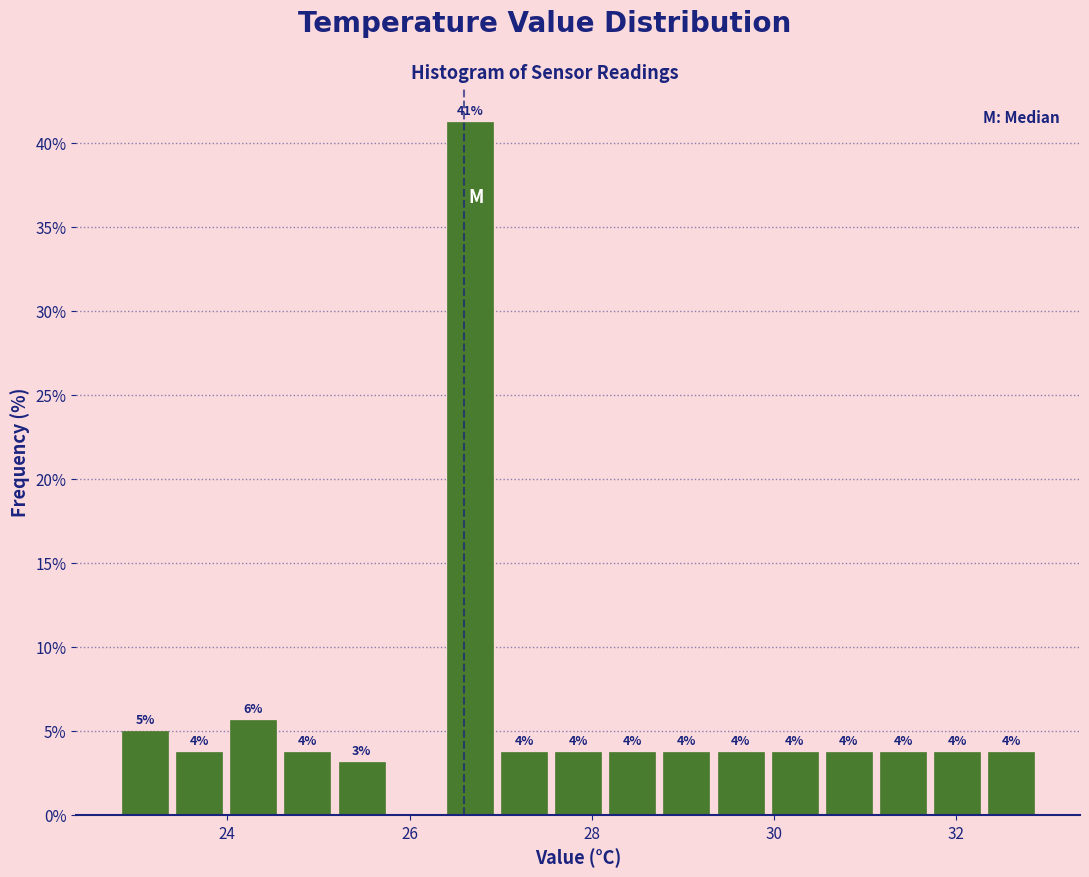

Read against the x-axis, roughly where is the centre of the tallest bar?

26.6